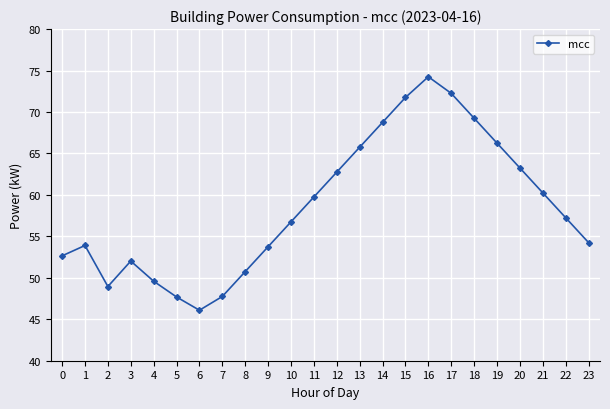

What is the sum of all values?

1405.6